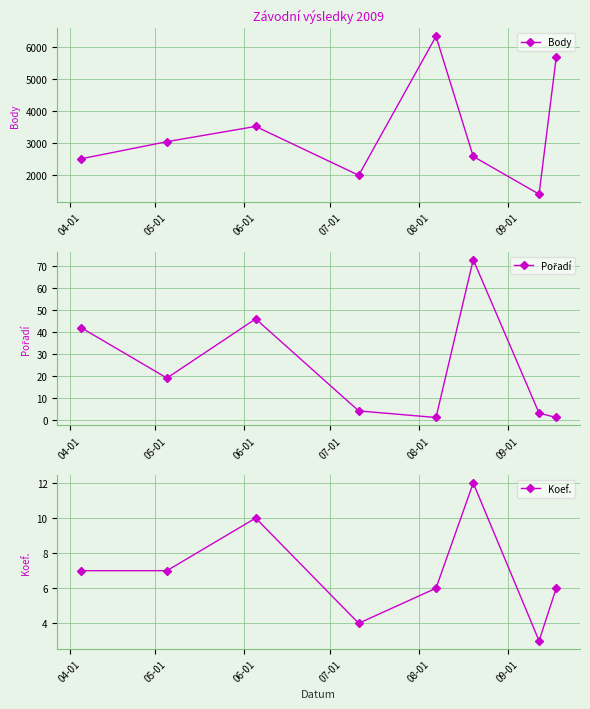

What is the difference between the maximum and second lowest values in the Pořadí series?

72